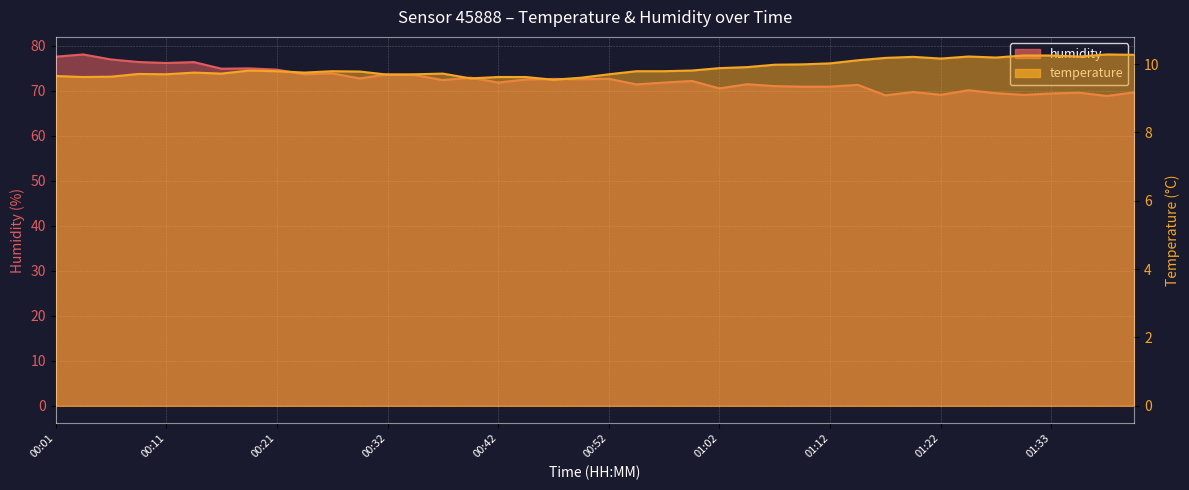

What is the sum of all humidity values?

2894.8